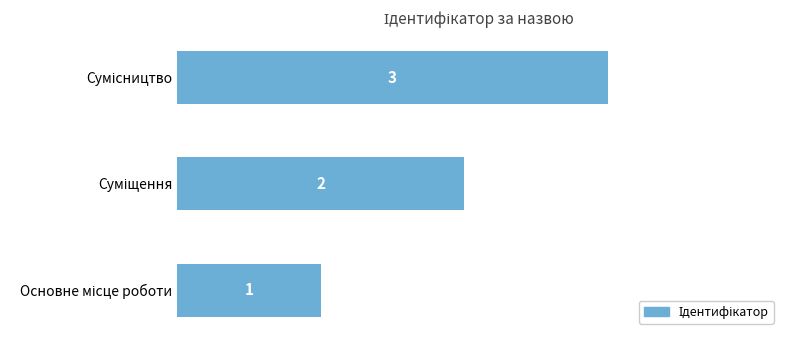

How many values are below 2?

1